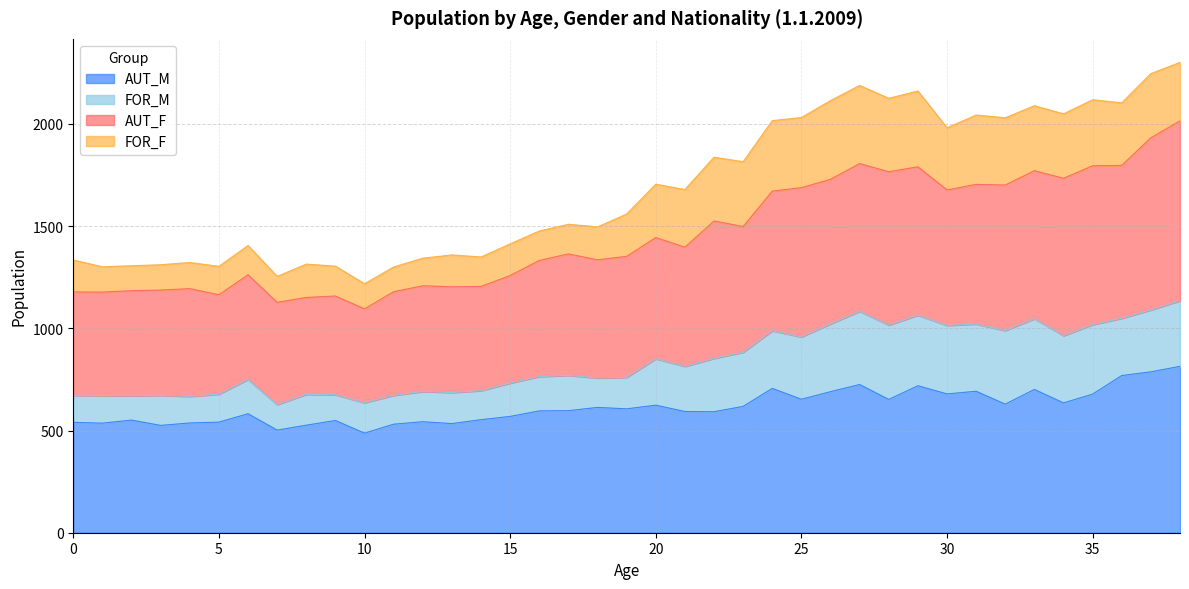

The value of AUT_M at 25 is 653. True or false?

True